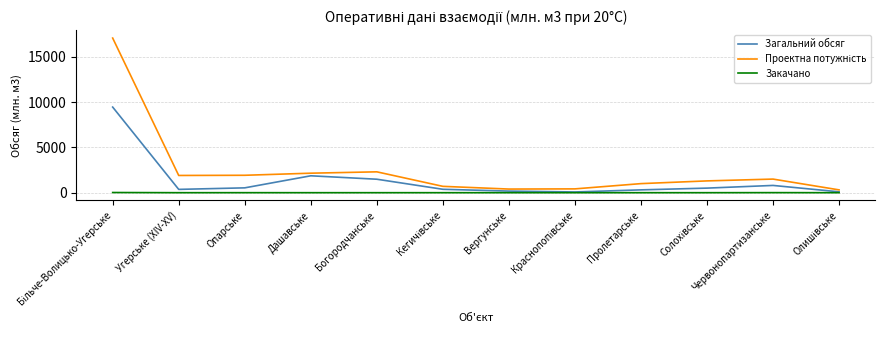

True or false: Закачано has a value of 0.0 at Вергунське.

True